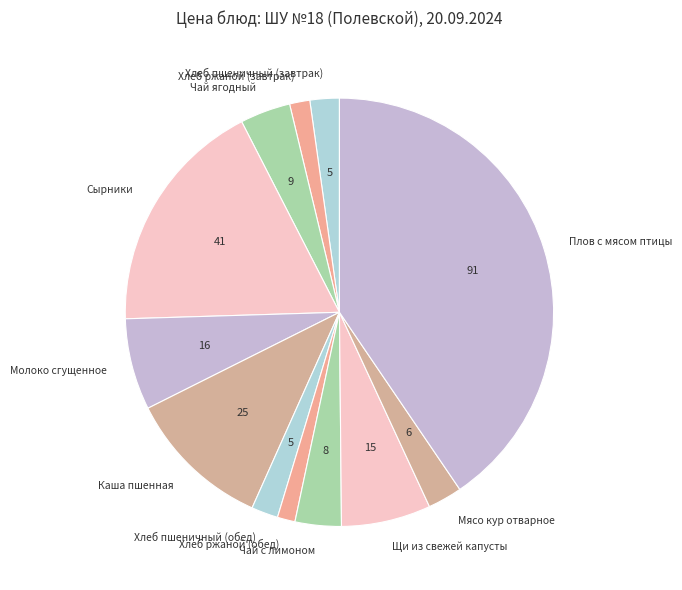

Which has a higher value, Сырники or Чай ягодный?

Сырники